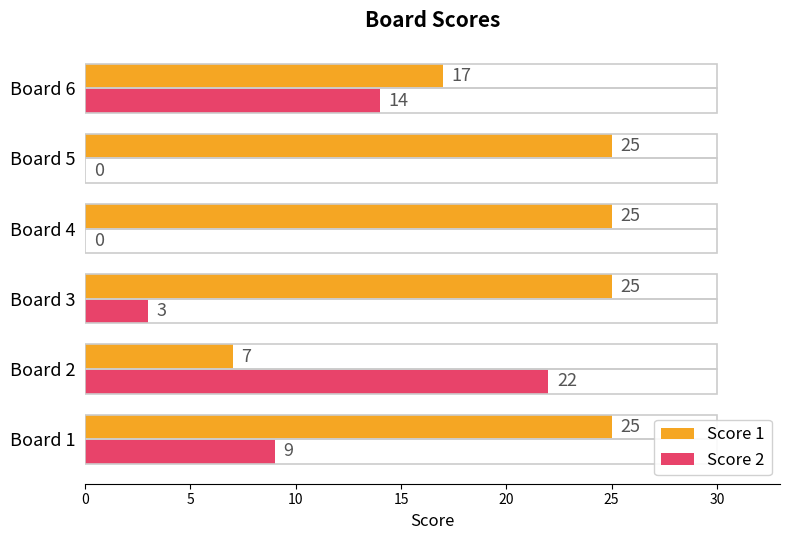

Which series has the widest spread of values?

Score 2